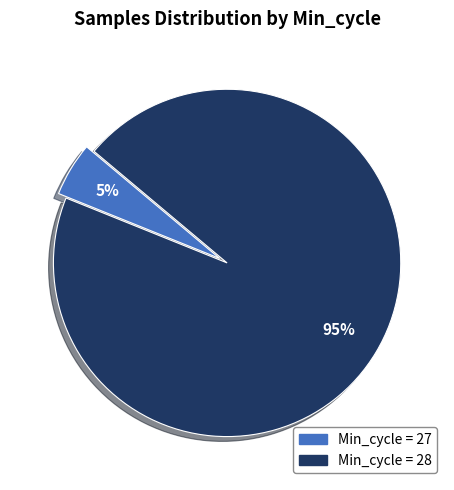

To the nearest percent, what is the difference between the largest and smallest slice percentages?

90%